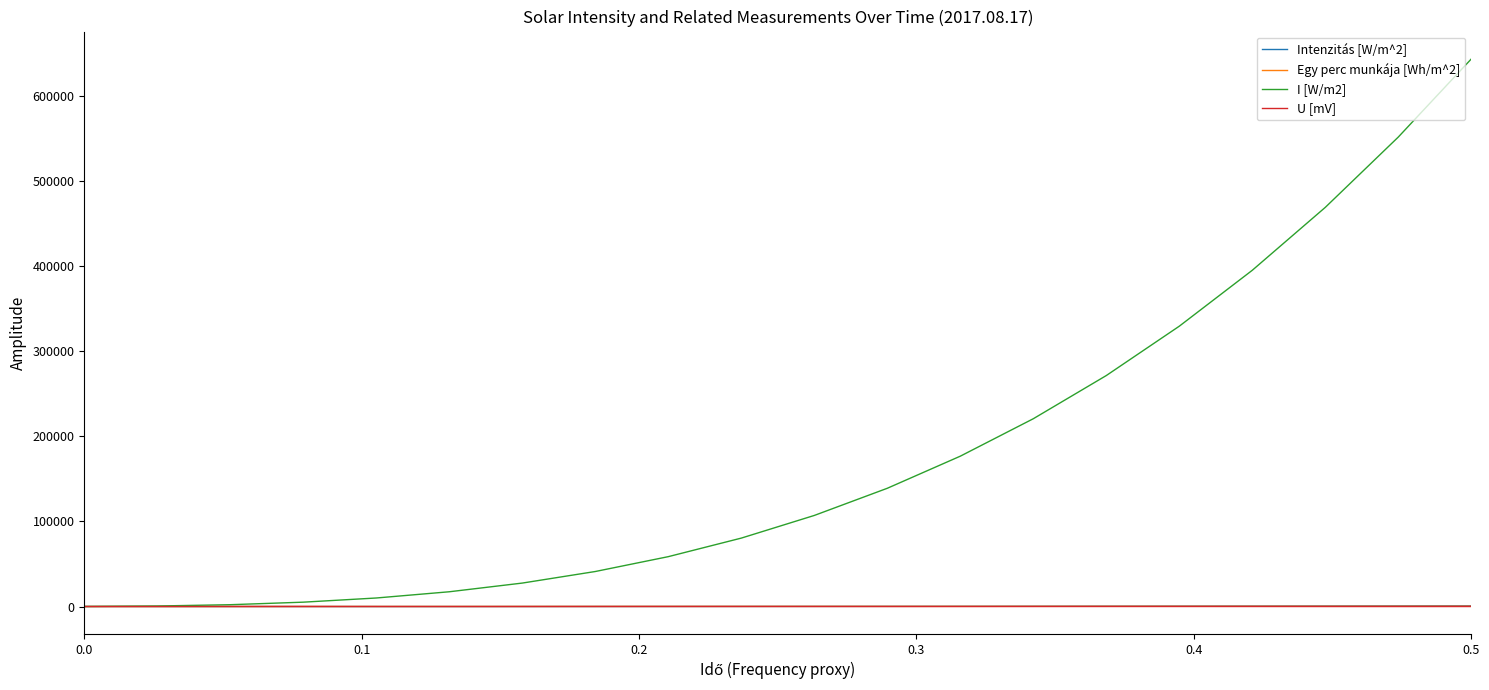

Which series has the widest spread of values?

I [W/m2]